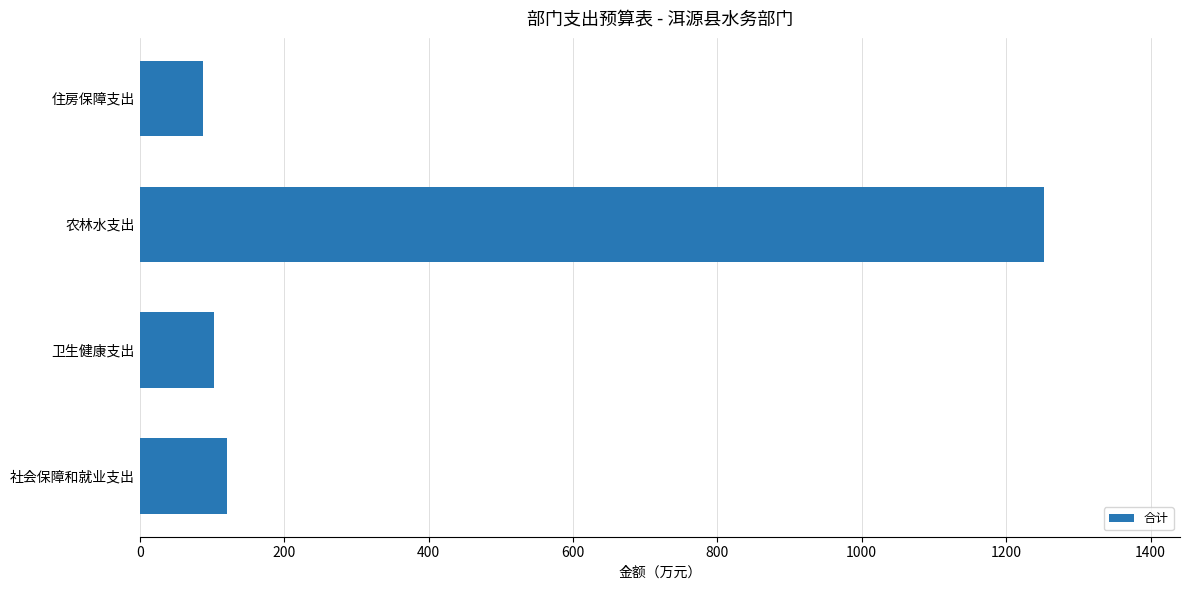

Reading bottom to top, list all the values displayed in this chart.

社会保障和就业支出=121.1	卫生健康支出=103.2	农林水支出=1252.9	住房保障支出=87.3